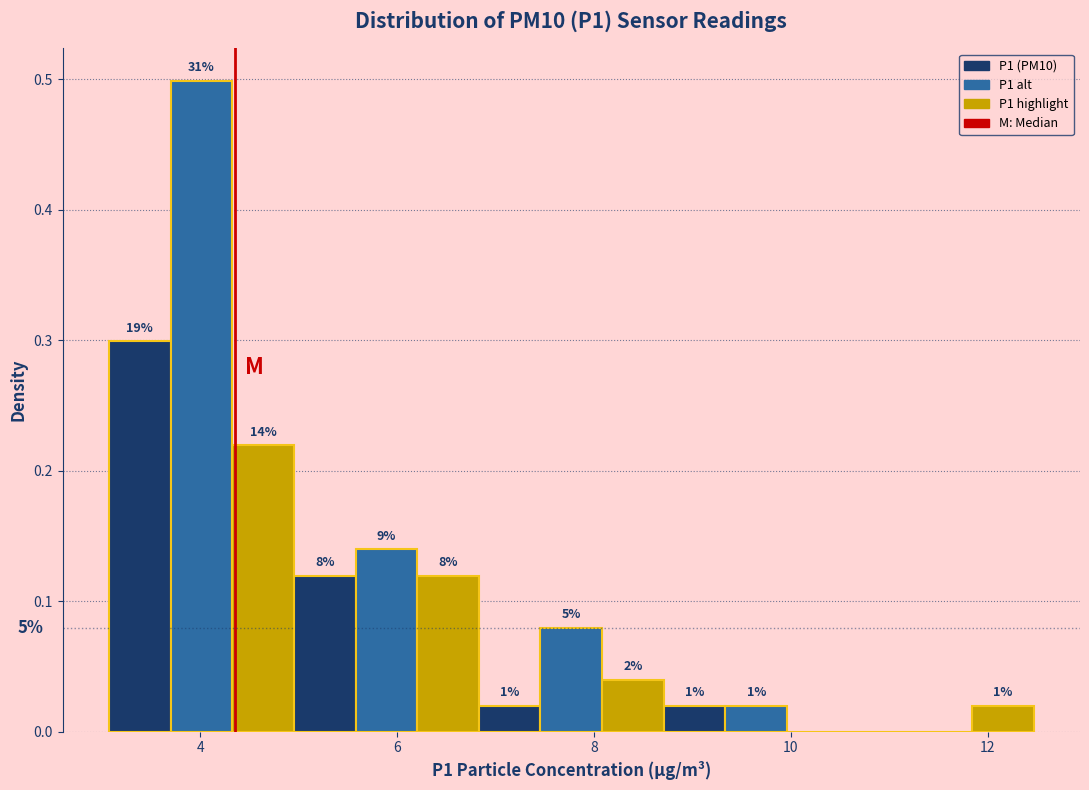

Around what value on the x-axis is the tallest bar? Give the approximate position of its centre, as read against the axis.

4.0